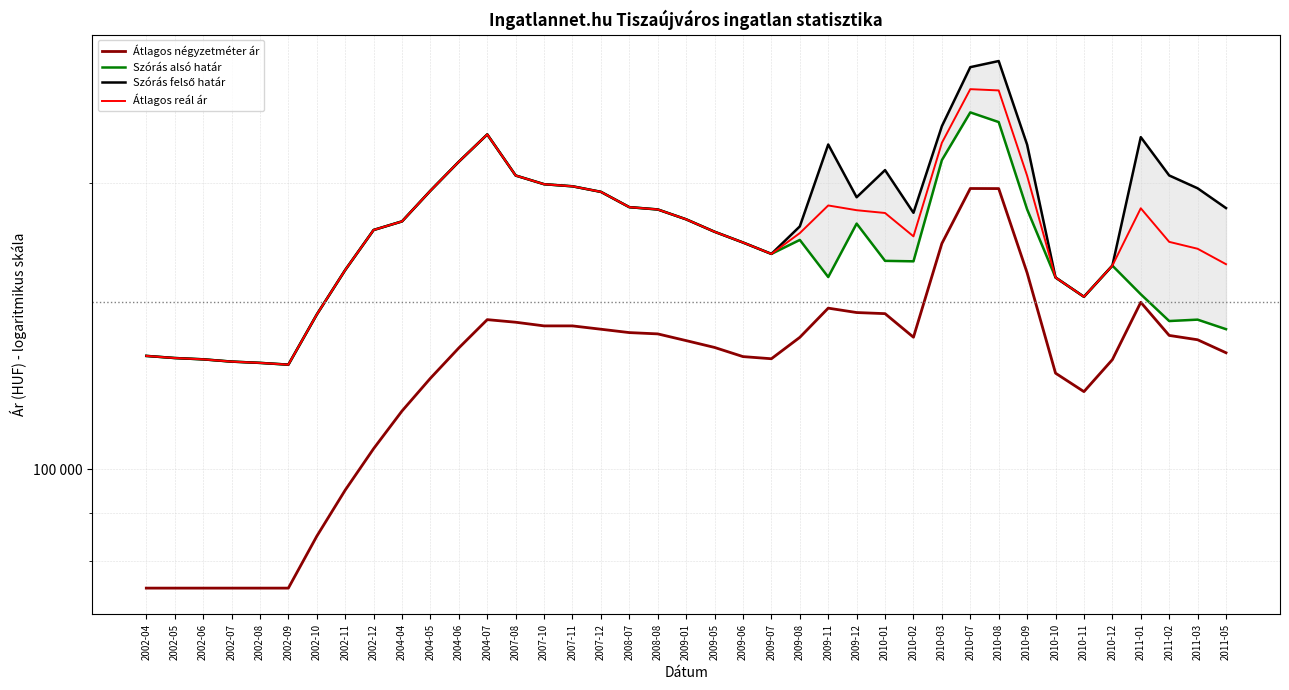

What is the difference between the second highest and second lowest values in the Átlagos négyzetméter ár series?

122315